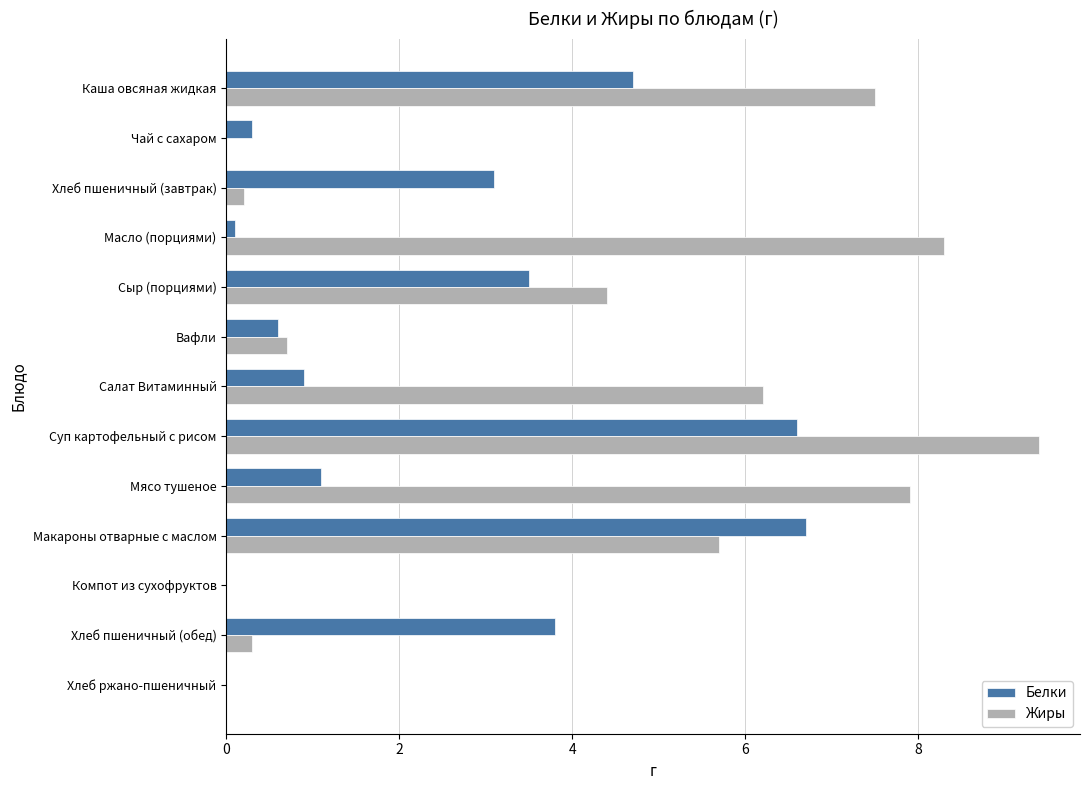

Is it true that Жиры equals 0.0 at Чай с сахаром?

True